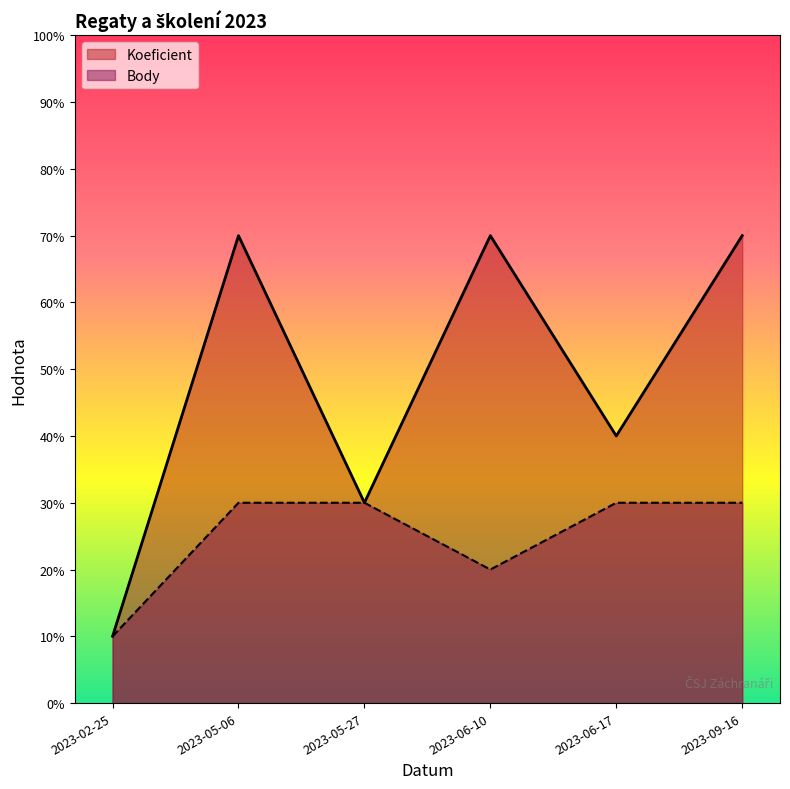

True or false: Body and Koeficient cross at least once.

False